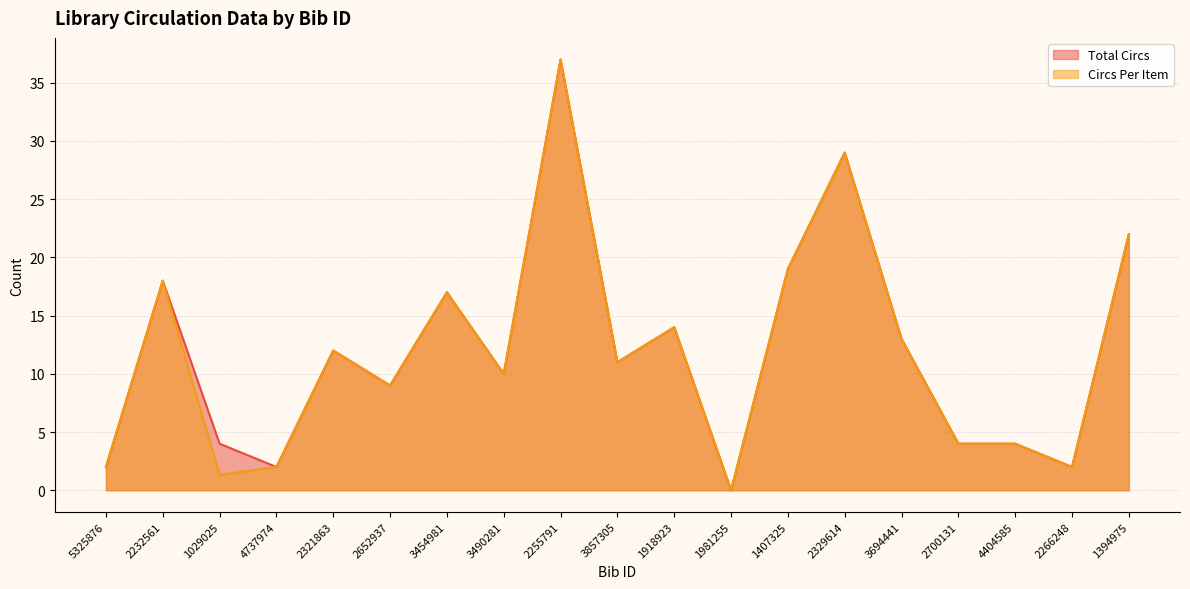

What is the sum of all Circs Per Item values?

226.3